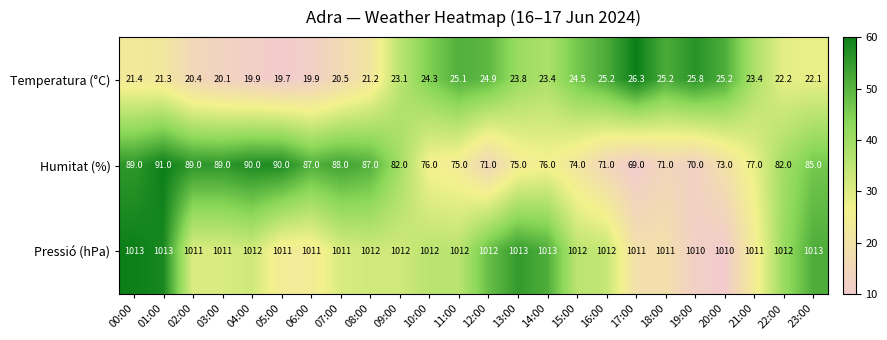

How many data points in Temperatura (°C) are less than 23?

11